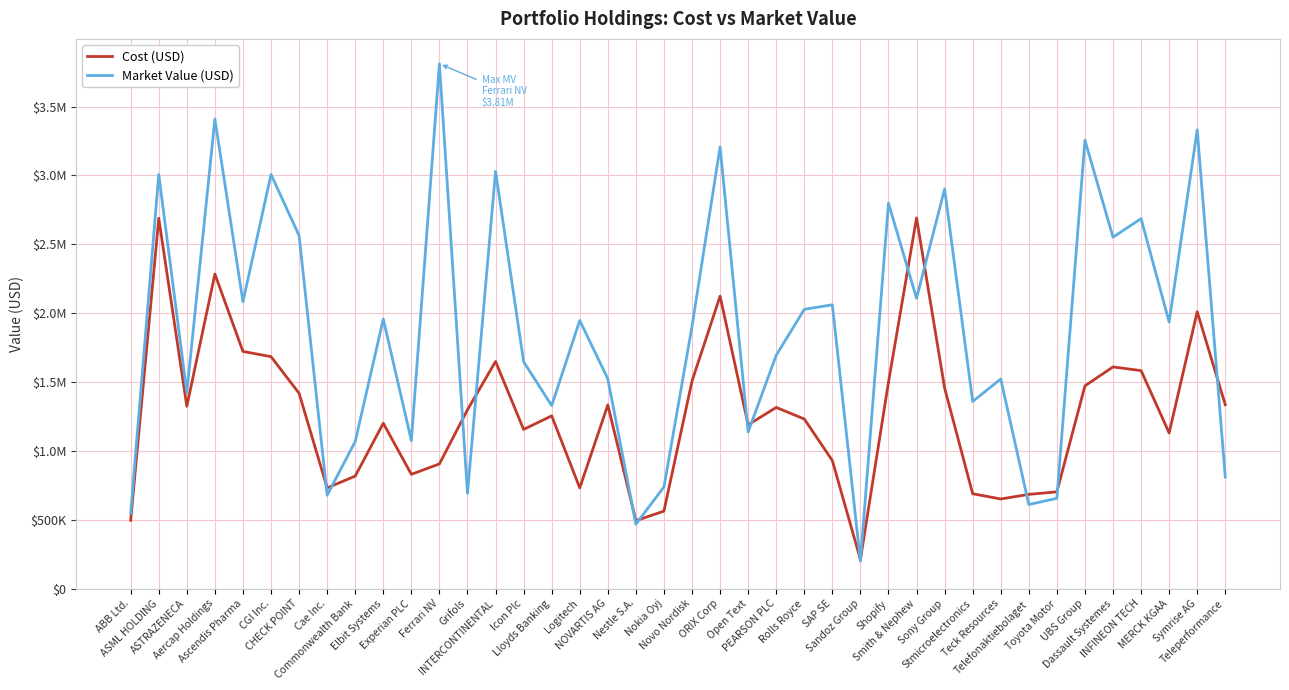

Does the chart display data point markers on the line(s)?

No